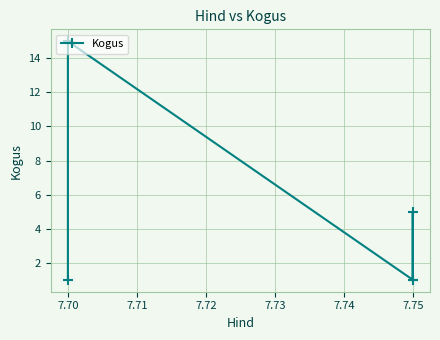

What is the value of the 4th point from the left?

5